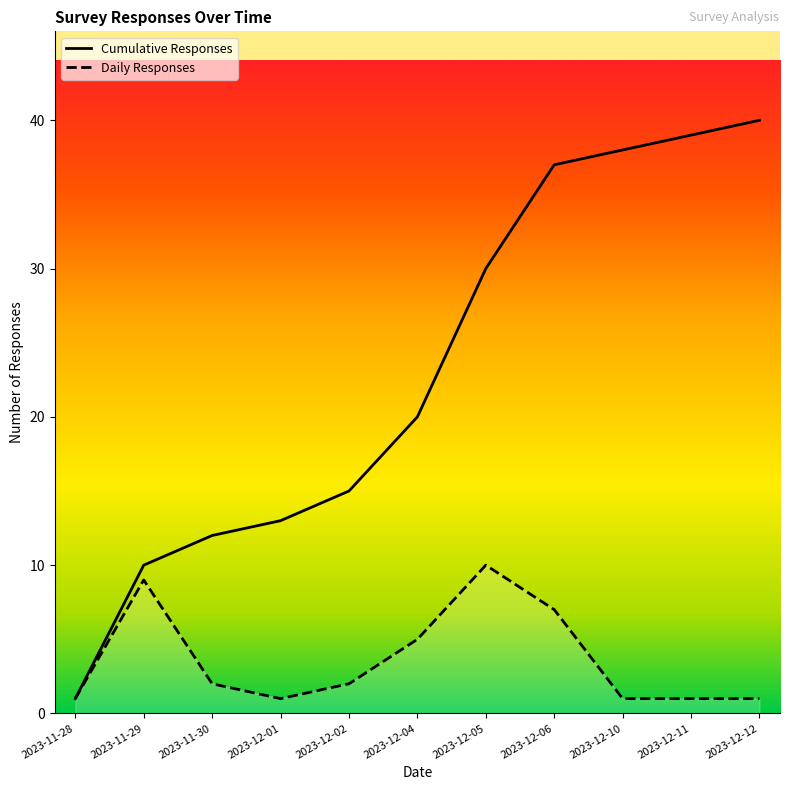

True or false: Cumulative Responses has a value of 13 at 2023-12-01.

True